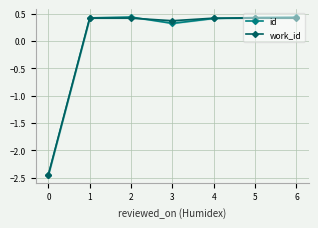

Between 0 and 2, which series saw the biggest shift?

id